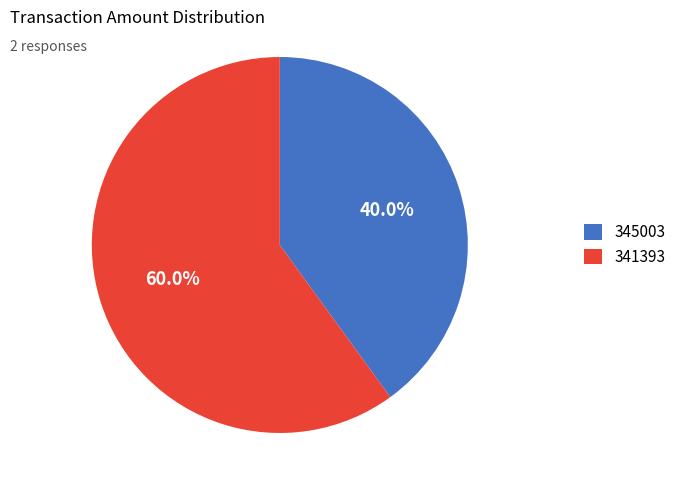

Which category has the smallest portion of the pie?

345003